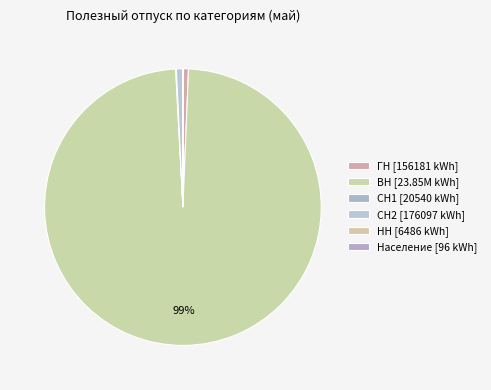

Is there a majority slice in this chart?

Yes